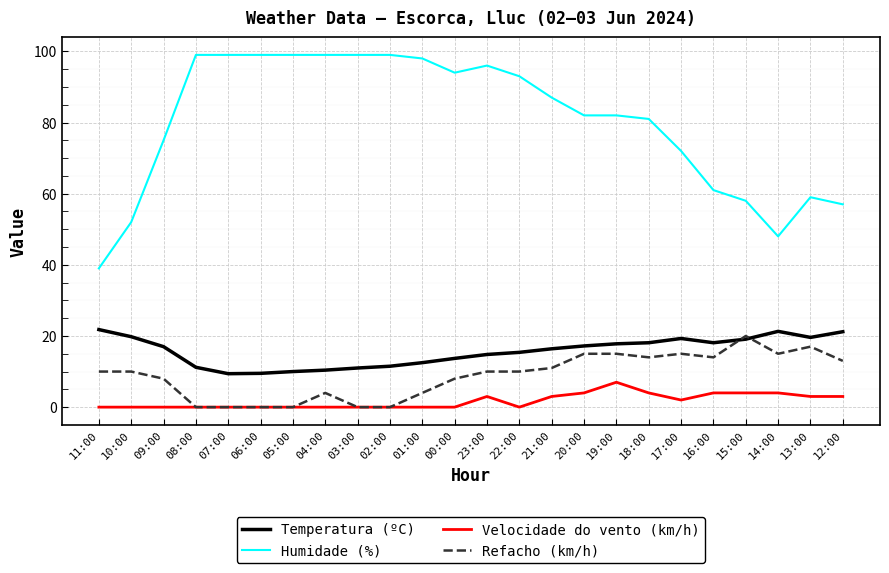

The value of Humidade (%) at 00:00 is 62.1. True or false?

False